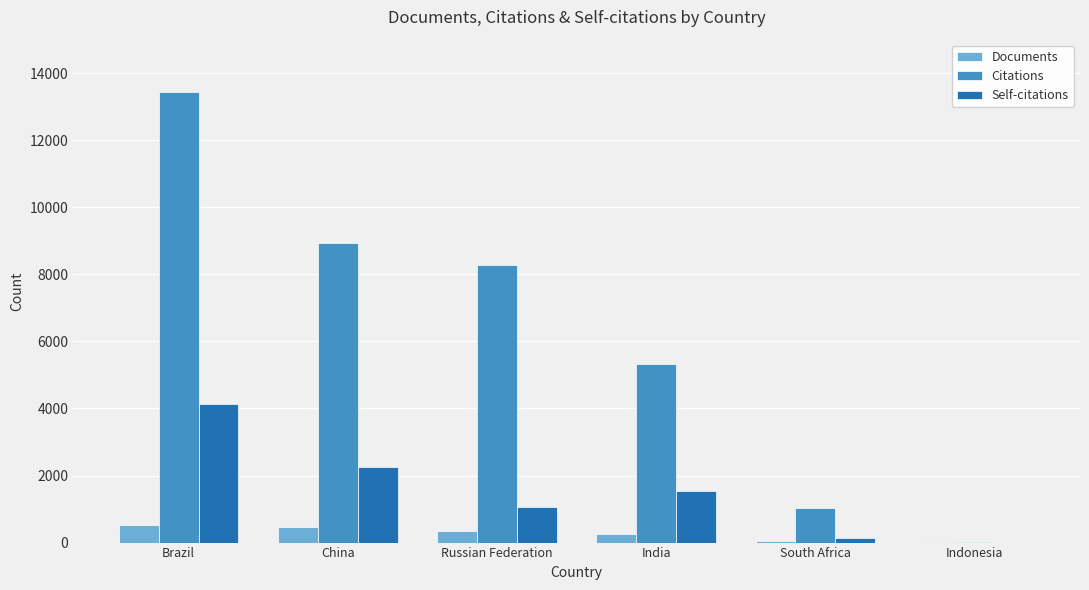

Is it true that Citations equals 1040 at South Africa?

True